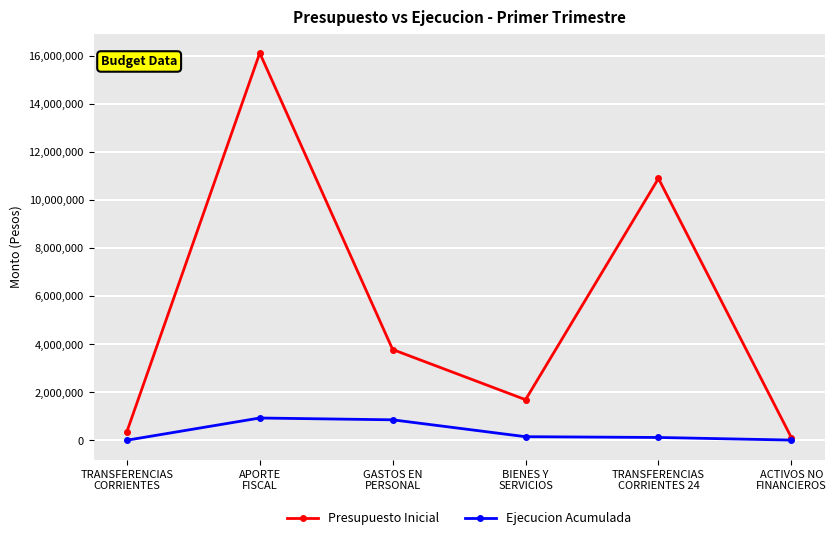

What are all the series names shown in the legend?

Presupuesto Inicial, Ejecucion Acumulada